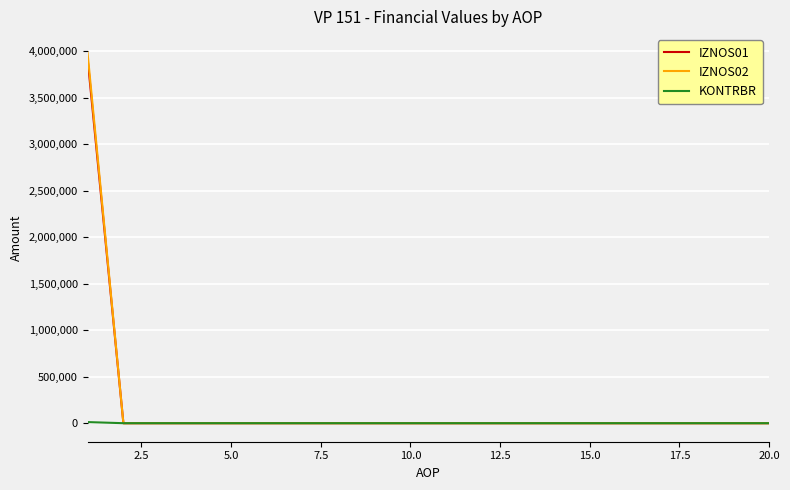

What is the greatest value displayed?

3986660.0